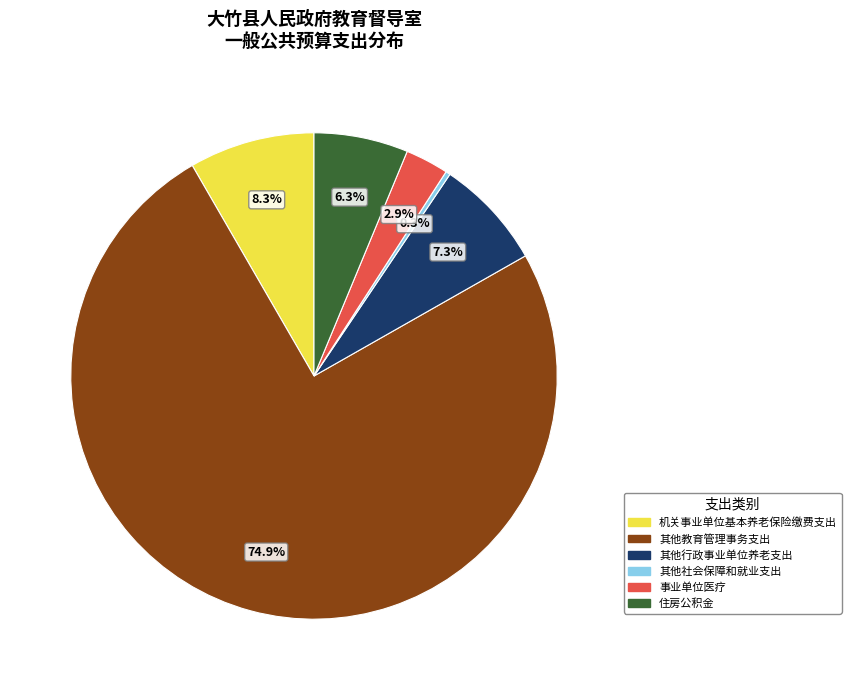

What is the total percentage of 其他行政事业单位养老支出 and 住房公积金?

13.6%